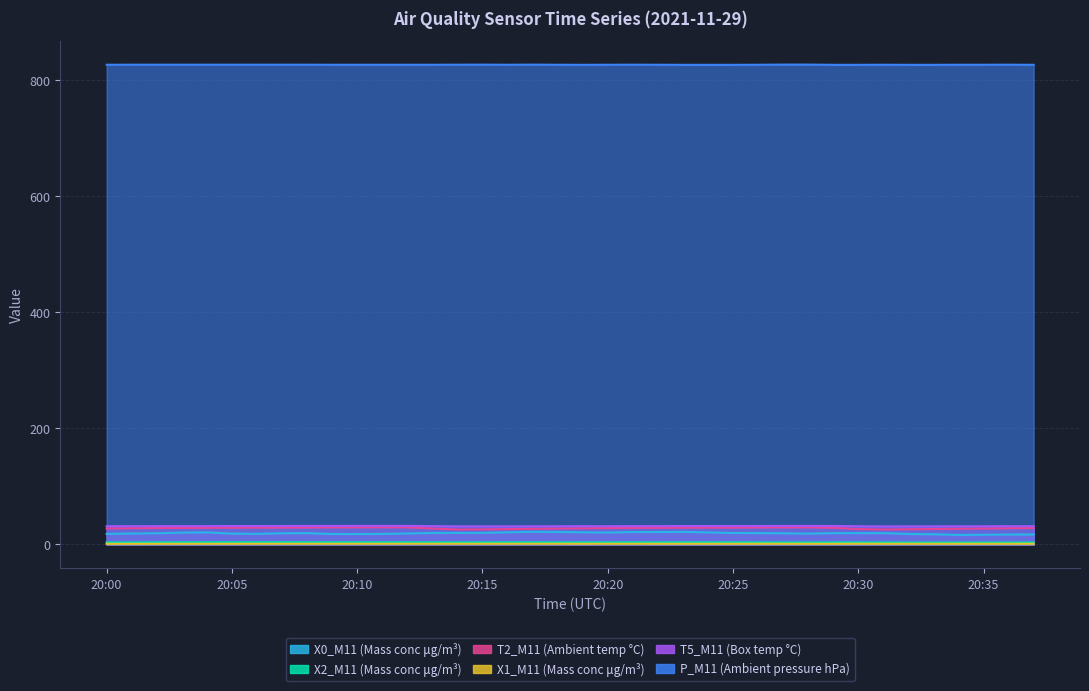

The P_M11 (Ambient pressure hPa) series shows 827.2 at 20:03. True or false?

True